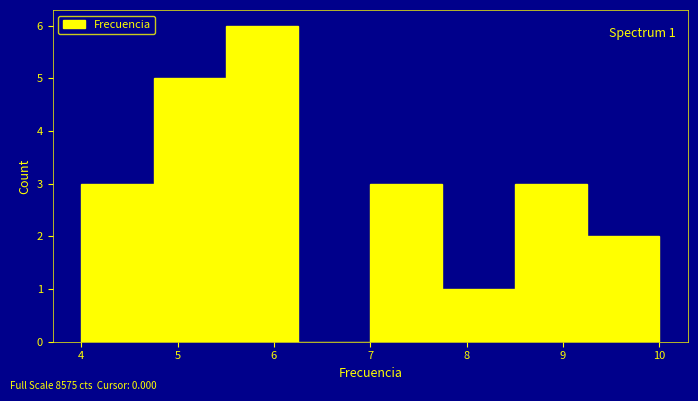

Which range on the x-axis has the tallest bar?

5.50 to 6.25